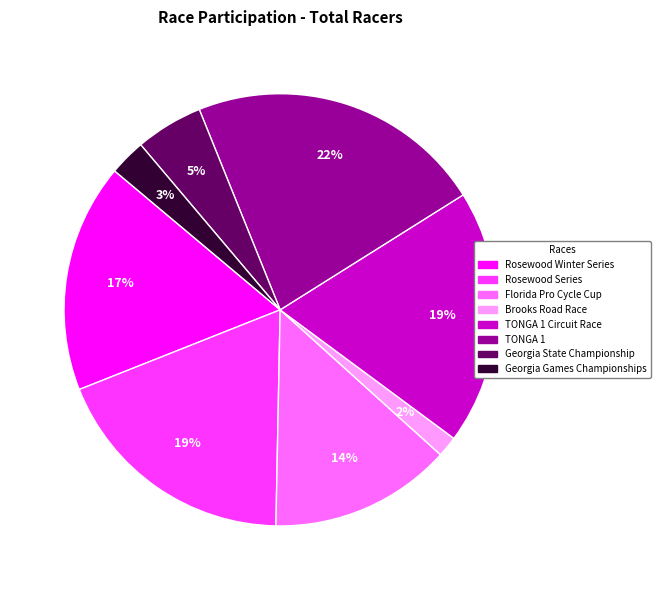

Does any single category account for the majority?

No